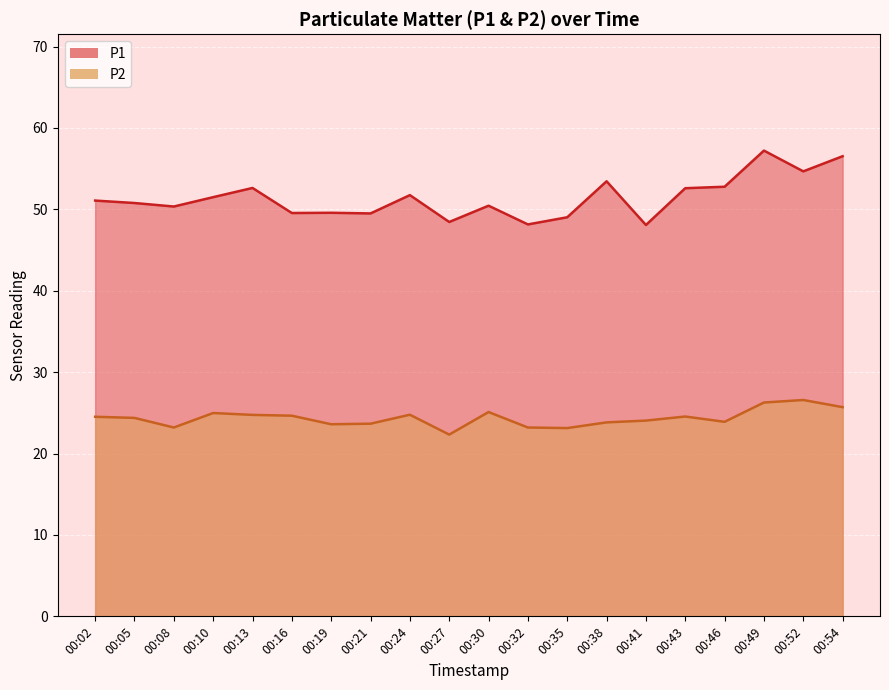

How many values in the P2 series exceed 24?

12